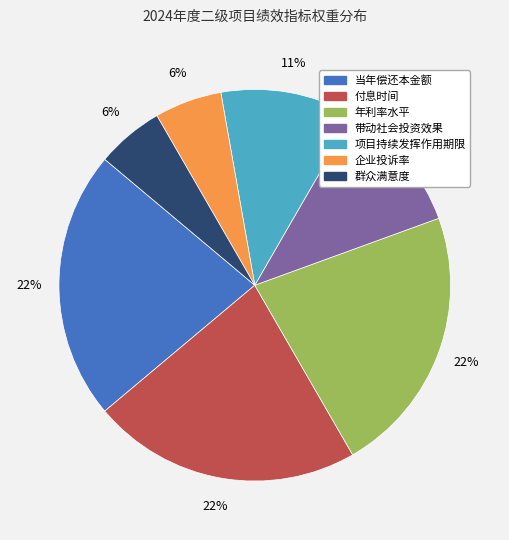

Is it true that 带动社会投资效果 is 11% of the pie?

True